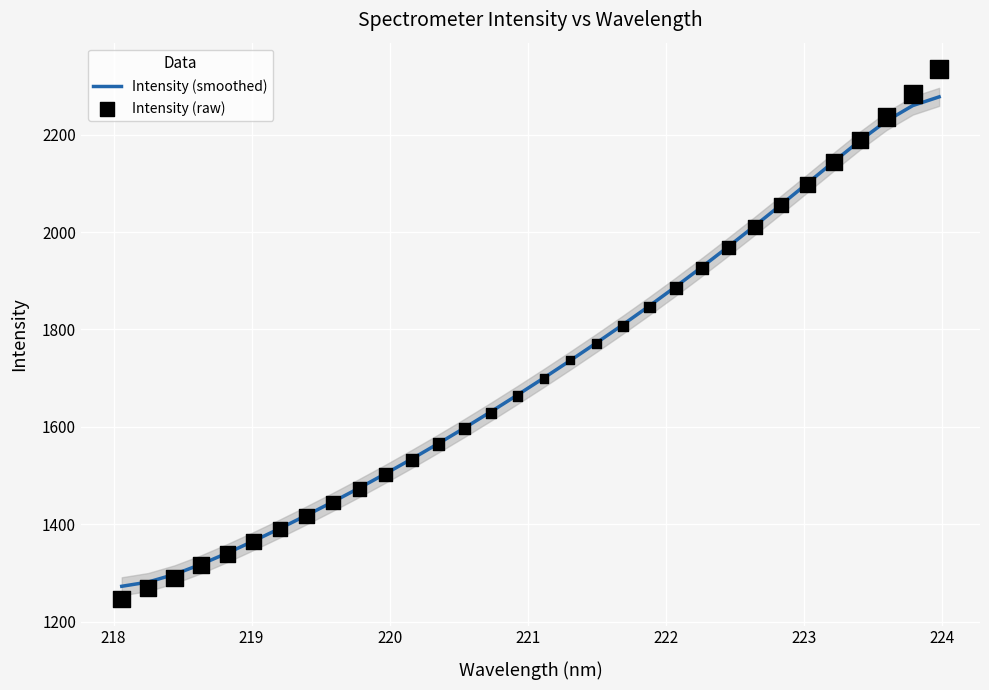

Which series reaches the minimum Y coordinate?

Intensity (raw)